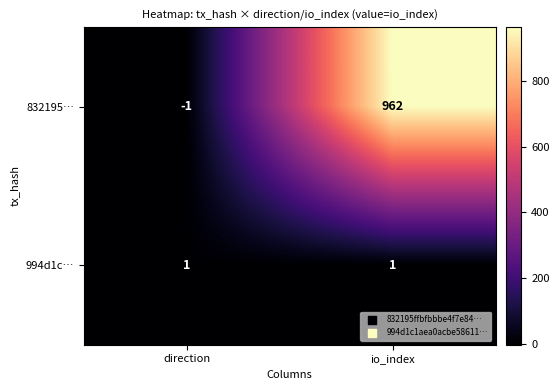

Which series has the widest spread of values?

832195…